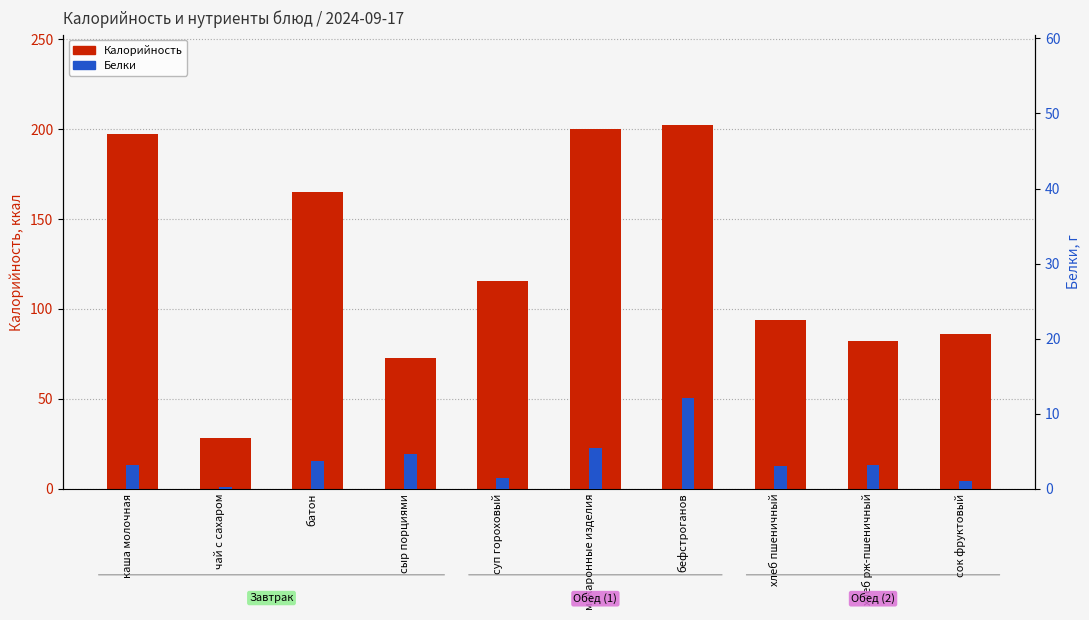

Rank the series by their maximum value, from highest to lowest.

Калорийность, Белки